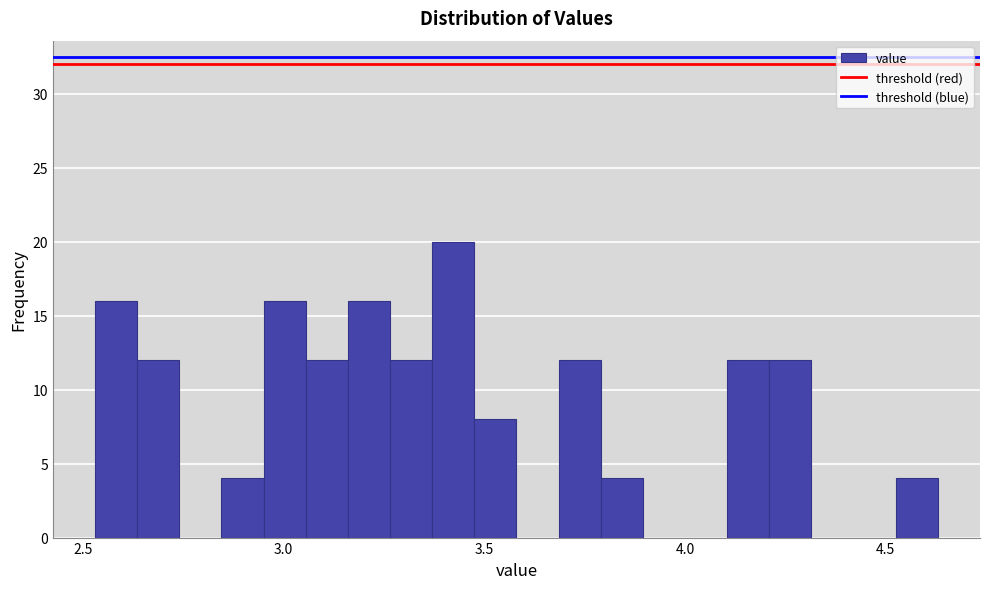

Around what value on the x-axis is the tallest bar? Give the approximate position of its centre, as read against the axis.

3.40